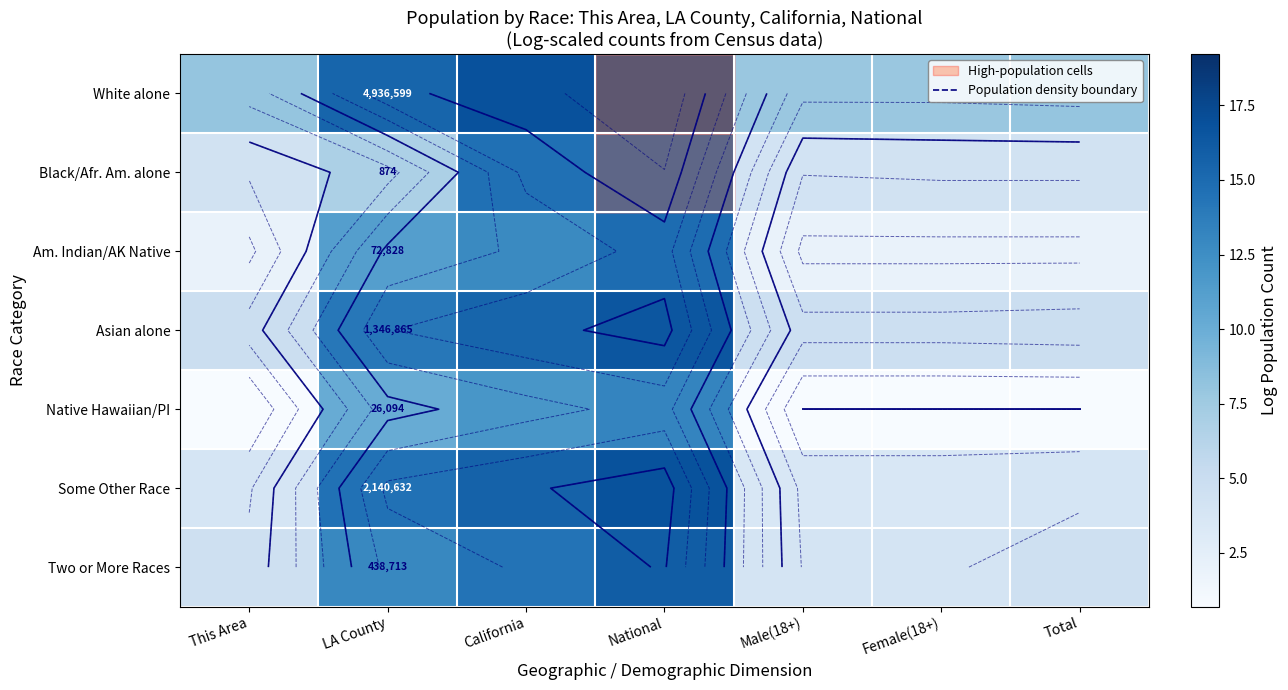

Which label corresponds to the smallest value in the chart?

This Area